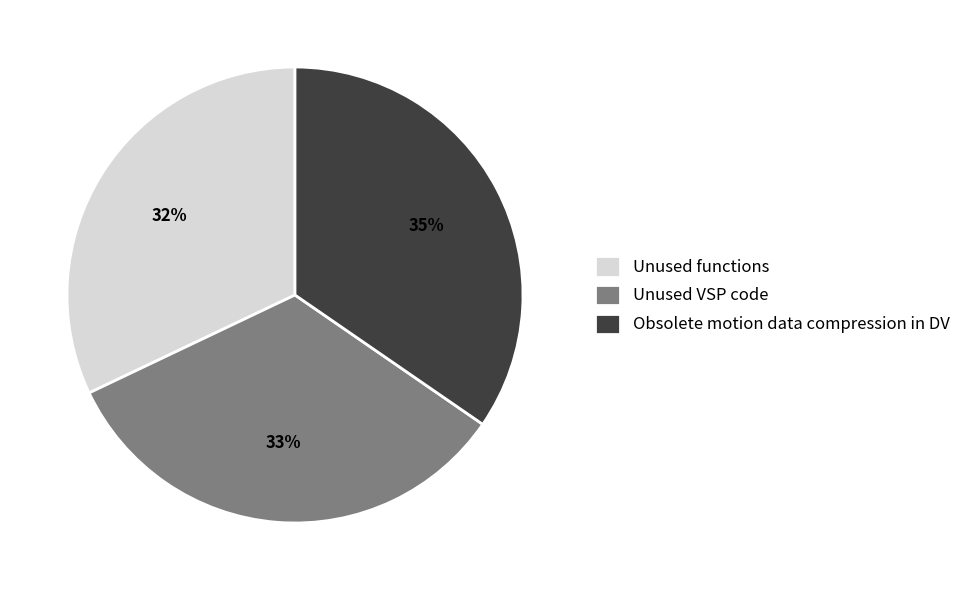

Do Obsolete motion data compression in DV and Unused functions together represent more than half of the pie?

Yes